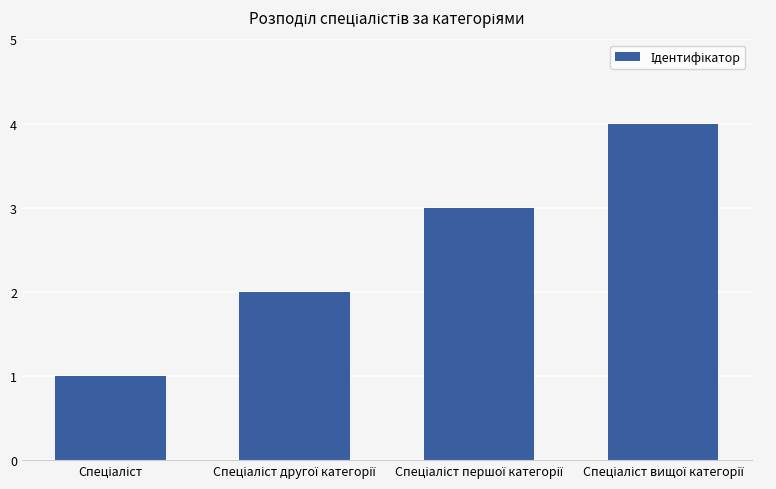

What is the sum of all values?

10